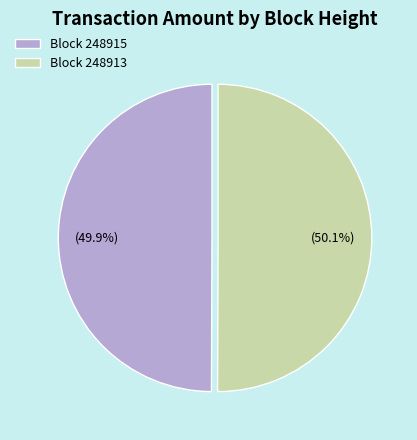

Does any single category account for the majority?

Yes